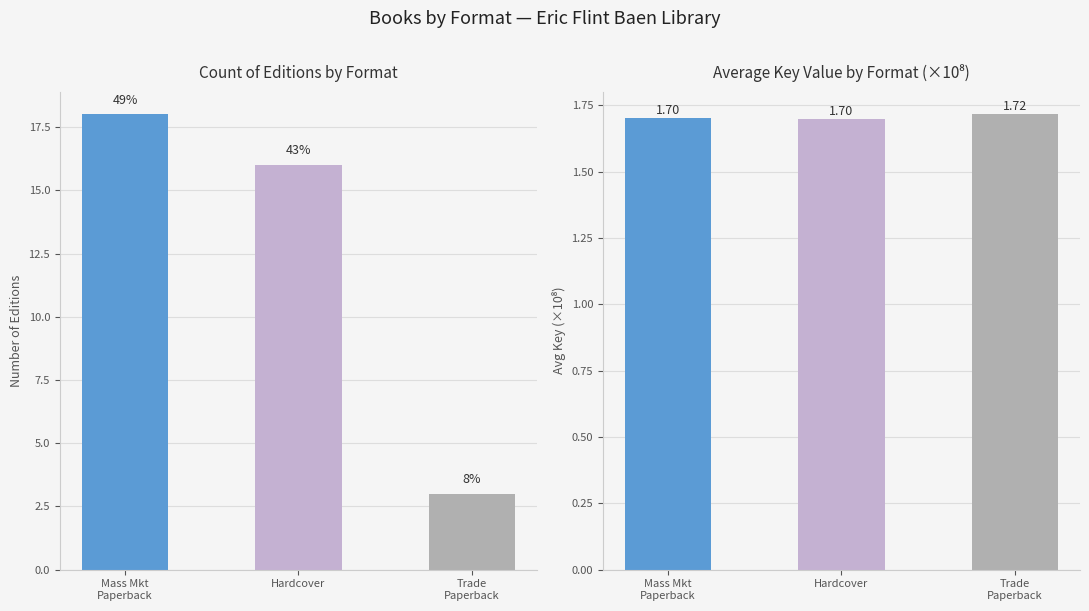

What is the difference between the Count of Editions values at Hardcover and Trade
Paperback?

13.0